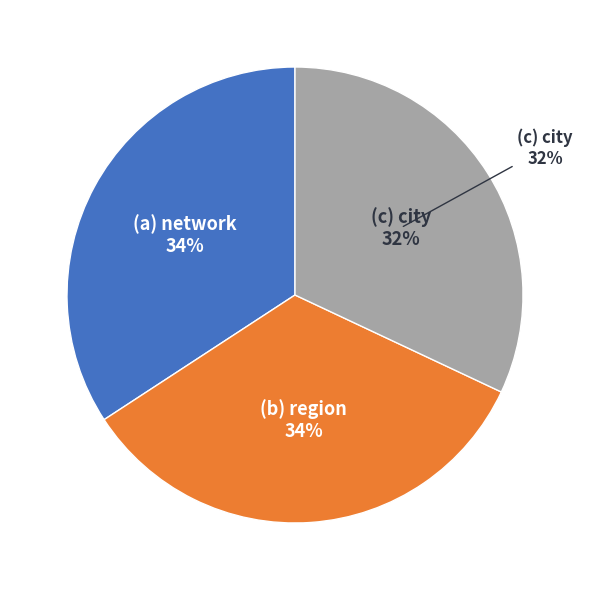

How much of the chart is everything except city?

68.0%